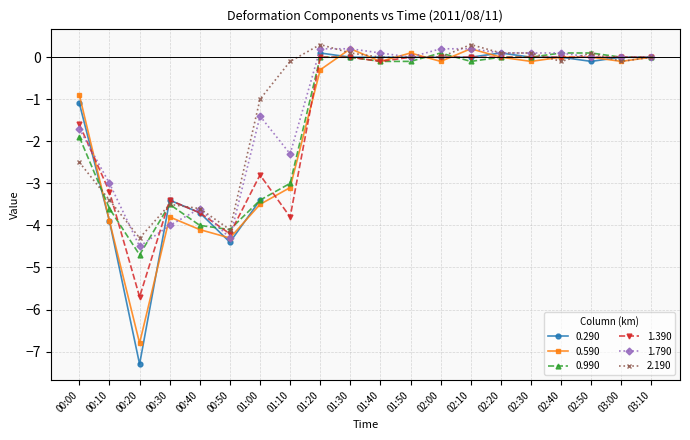

What is the maximum value for 0.990?

0.1